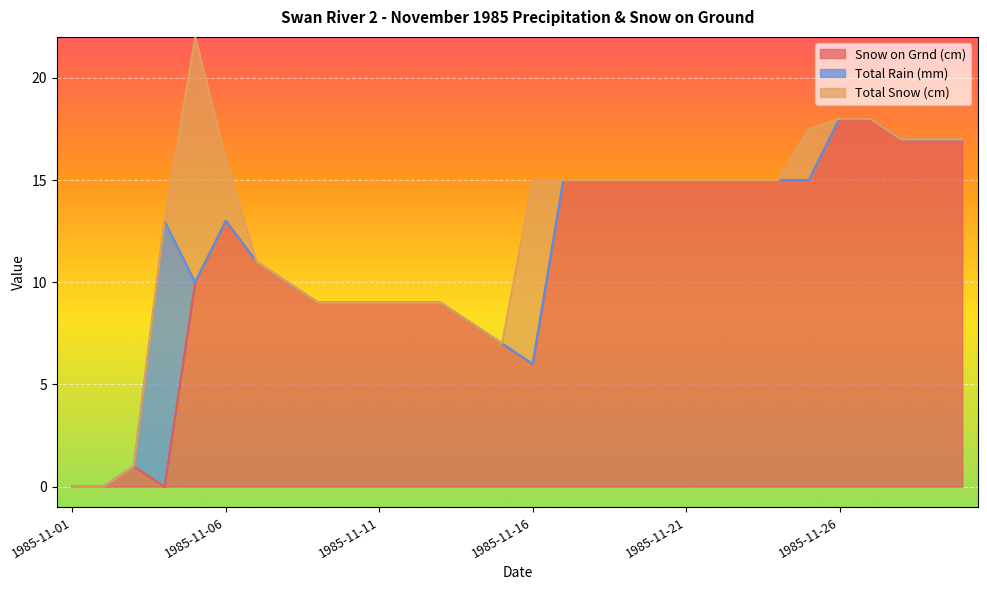

How many interior local peaks does the Total Snow (cm) series have?

3